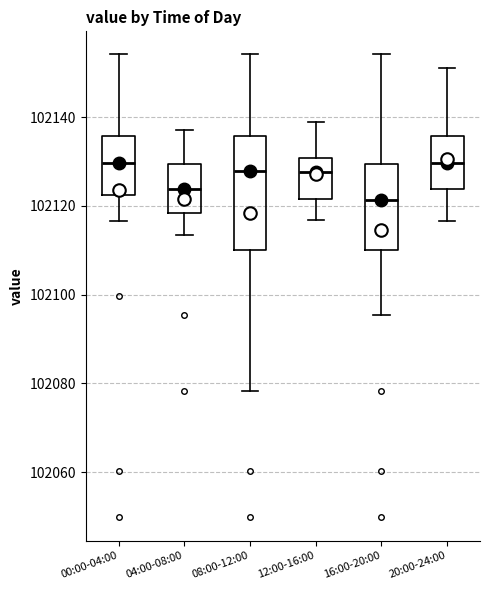

Which box is the tallest, from its lower edge to its upper edge?

08:00-12:00